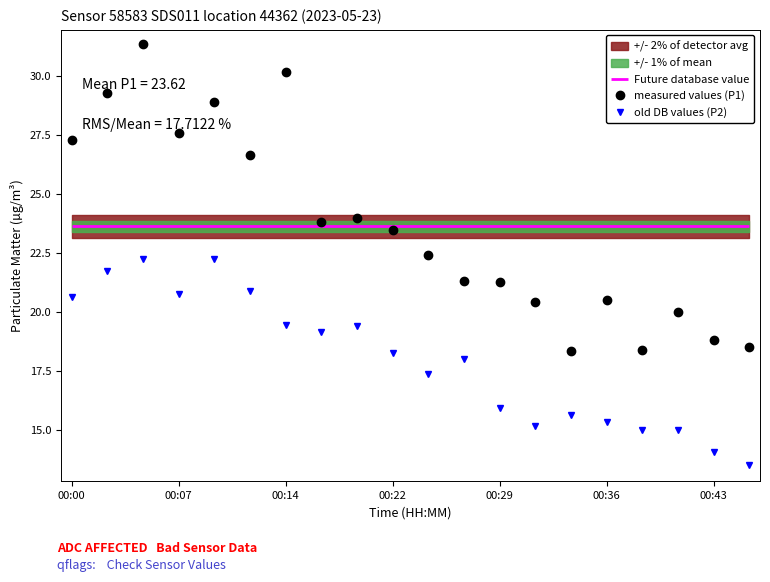

Where does the measured values (P1) series first go above 23?

00:00